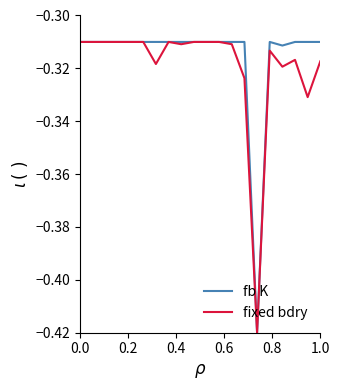

In fixed bdry, how many points are higher than both neighbors (excluding endpoints)?

3